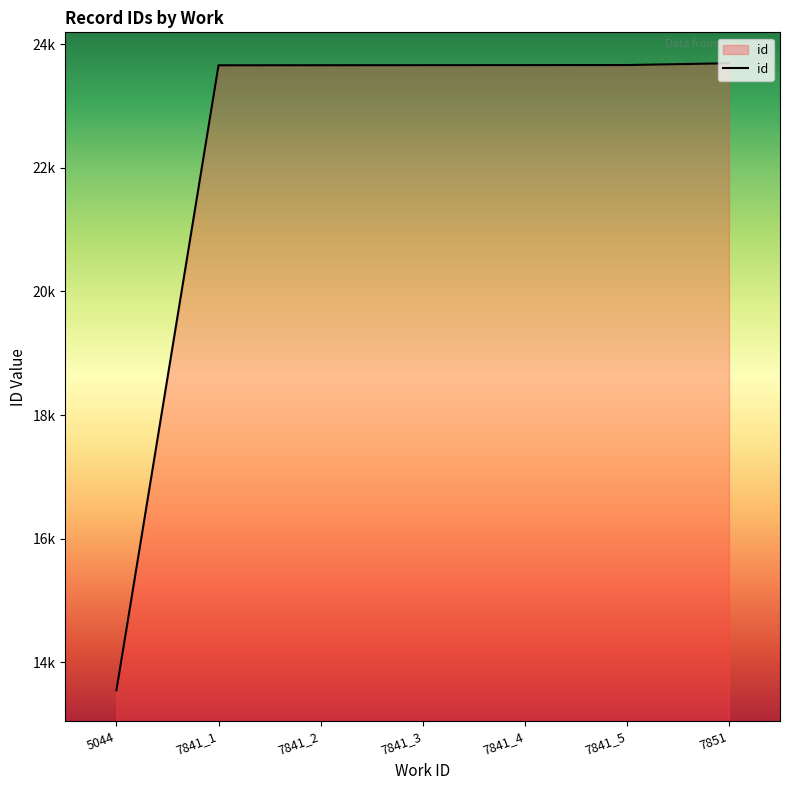

Where is the data nearest to the value 18619?

7841_1